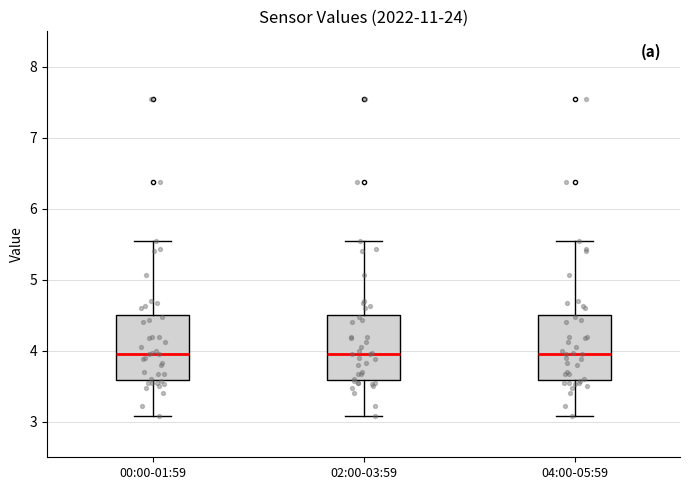

Where does the median line of the box for 04:00-05:59 sit on the y-axis? The values are not printed on the chart, so give them approximately, as read against the axis.

4.0